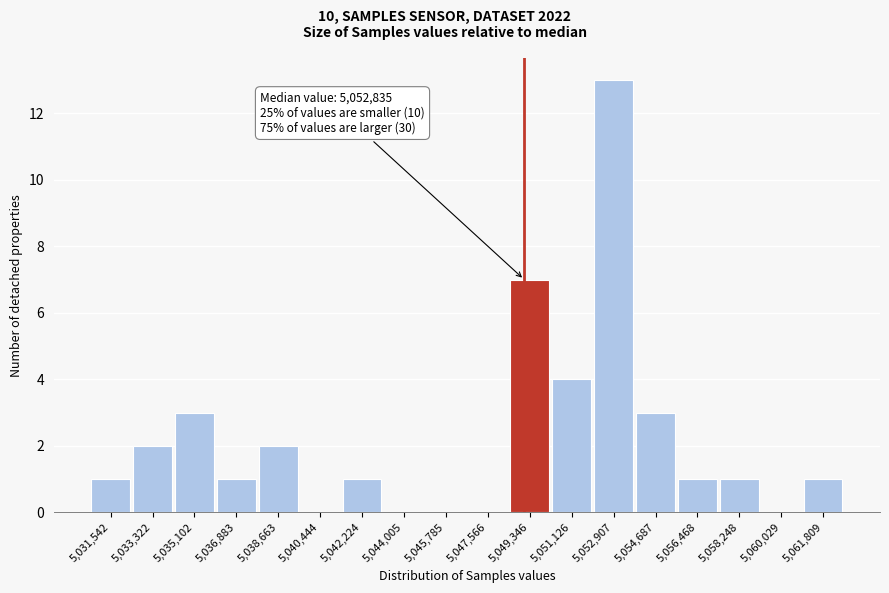

Reading right to left, extract all data points from this chart.

5,061,809=1	5,060,029=0	5,058,248=1	5,056,468=1	5,054,687=3	5,052,907=13	5,051,126=4	5,049,346=7	5,047,566=0	5,045,785=0	5,044,005=0	5,042,224=1	5,040,444=0	5,038,663=2	5,036,883=1	5,035,102=3	5,033,322=2	5,031,542=1